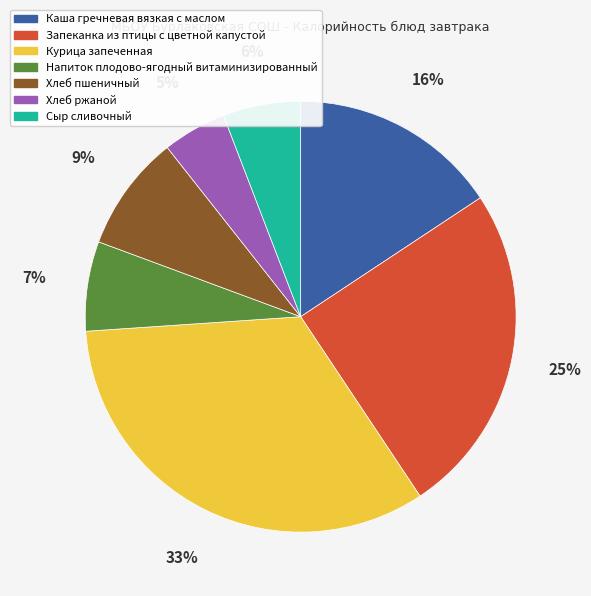

To the nearest percent, what percentage of the pie is Запеканка из птицы с цветной капустой?

25%